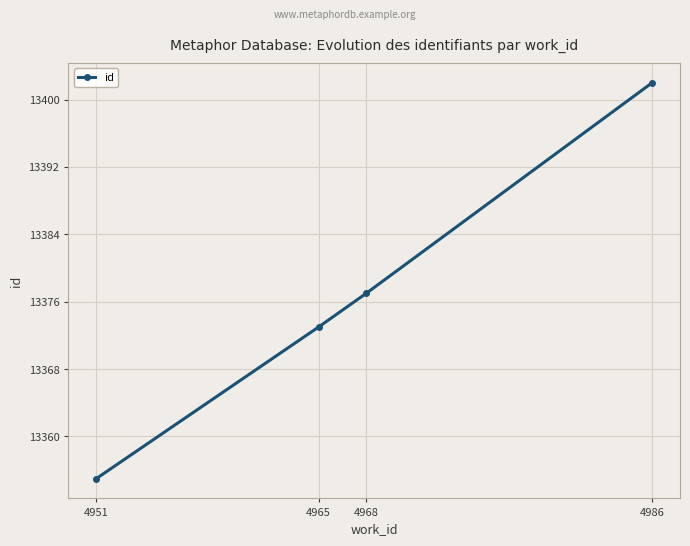

True or false: the data has more than 2 interior local peaks.

False